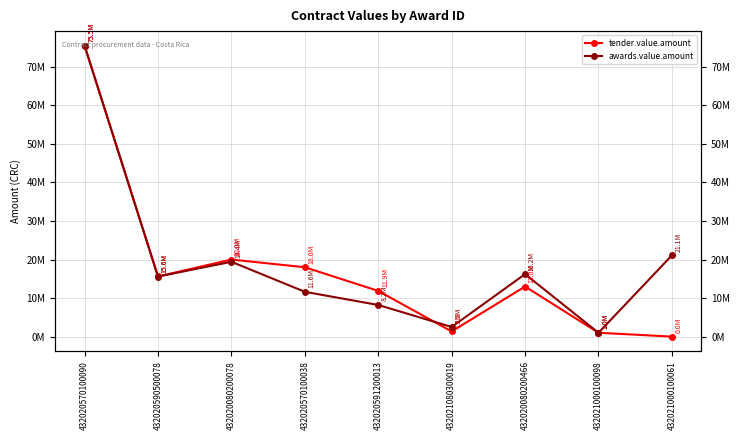

Which has a higher value, 432021080300019 or 432020590500078?

432020590500078